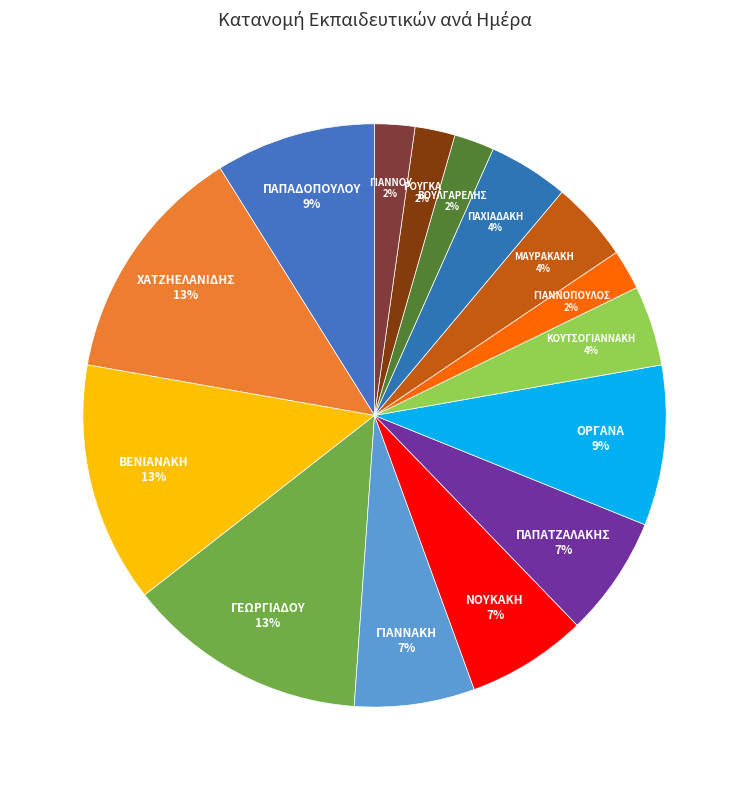

Does ΠΑΧΙΑΔΑΚΗ represent more than half of the total?

No